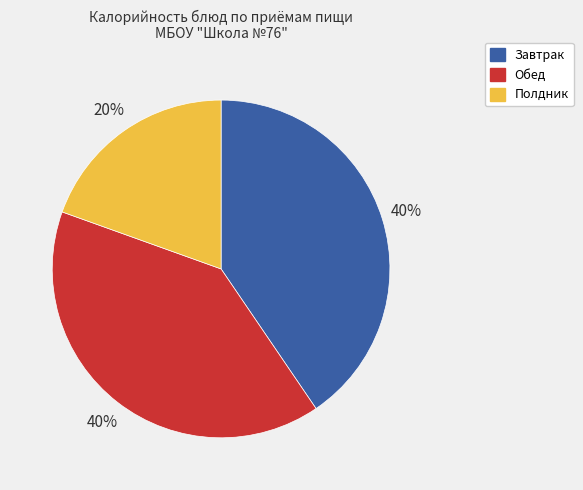

Approximately how many times larger is the value at Обед compared to Полдник?

2.0